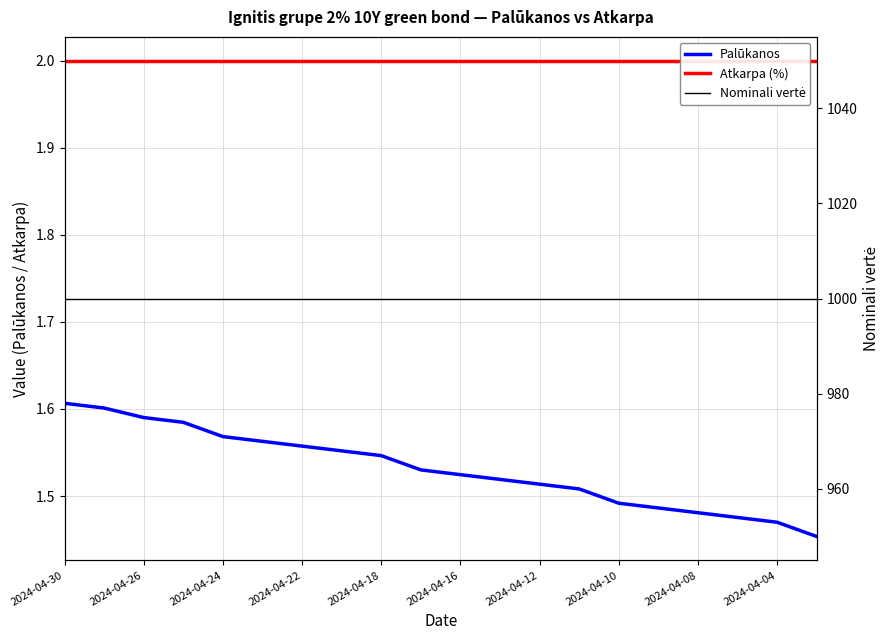

True or false: Palūkanos has more than 1 interior local peaks.

False